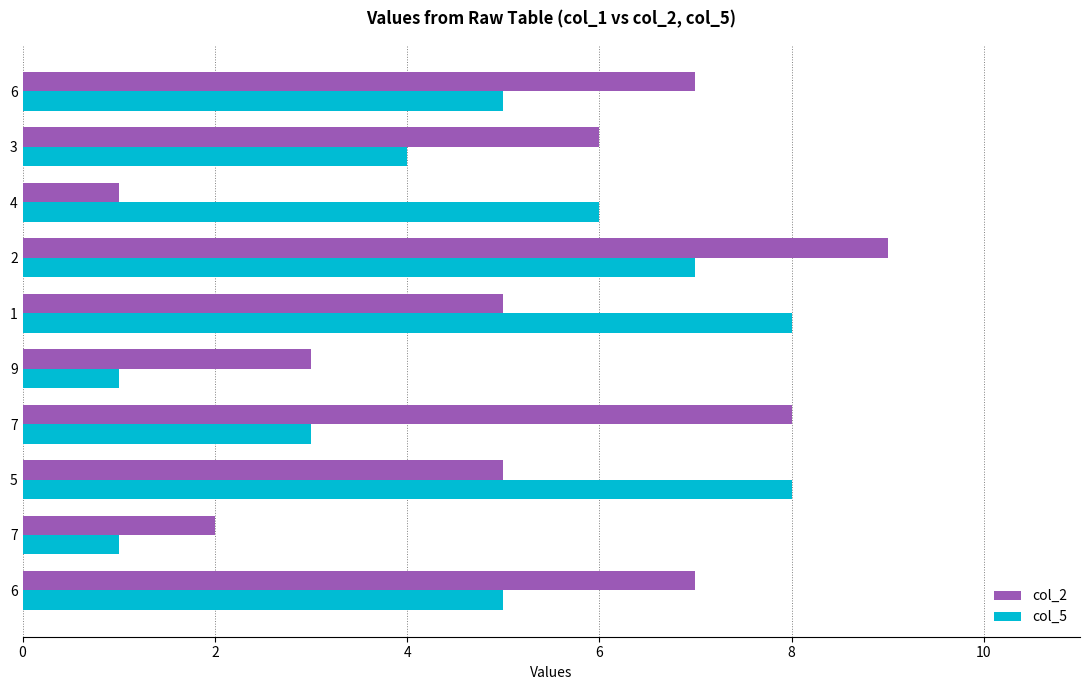

What are all the series names shown in the legend?

col_2, col_5